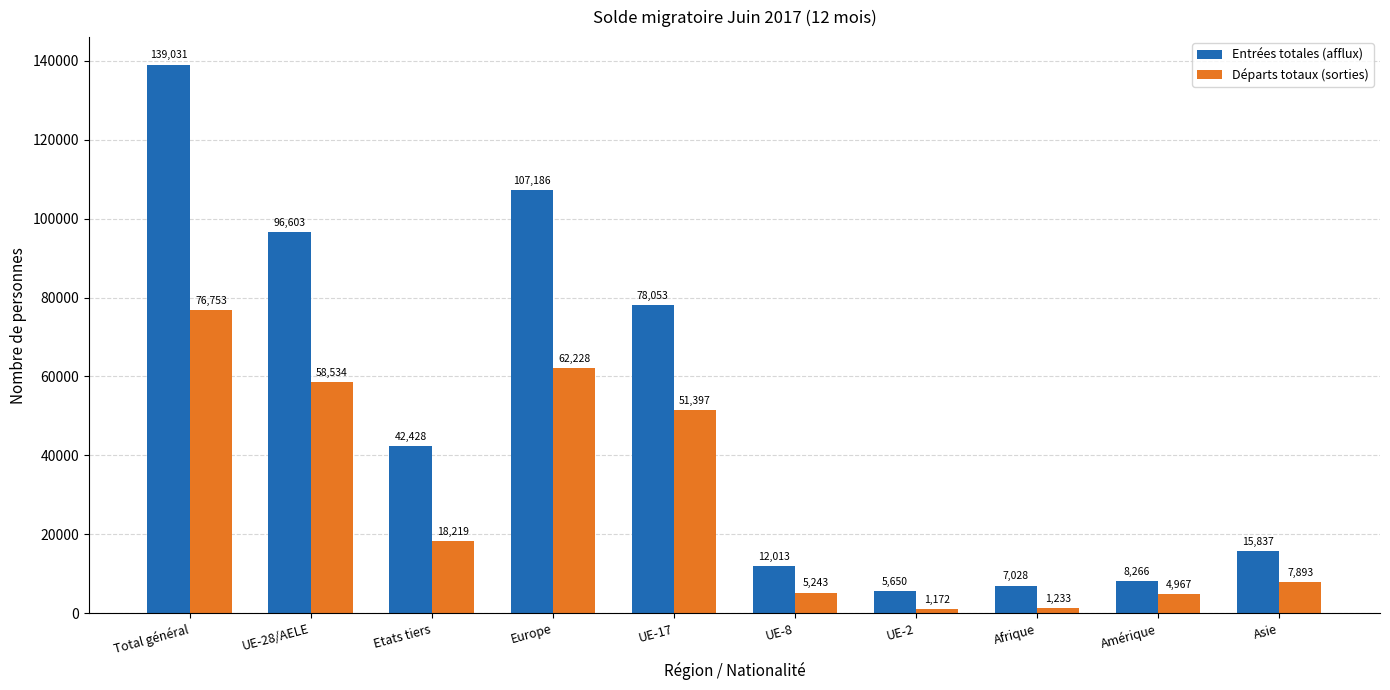

Is the value of Départs totaux (sorties) at UE-8 greater than the value of Entrées totales (afflux) at Etats tiers?

No